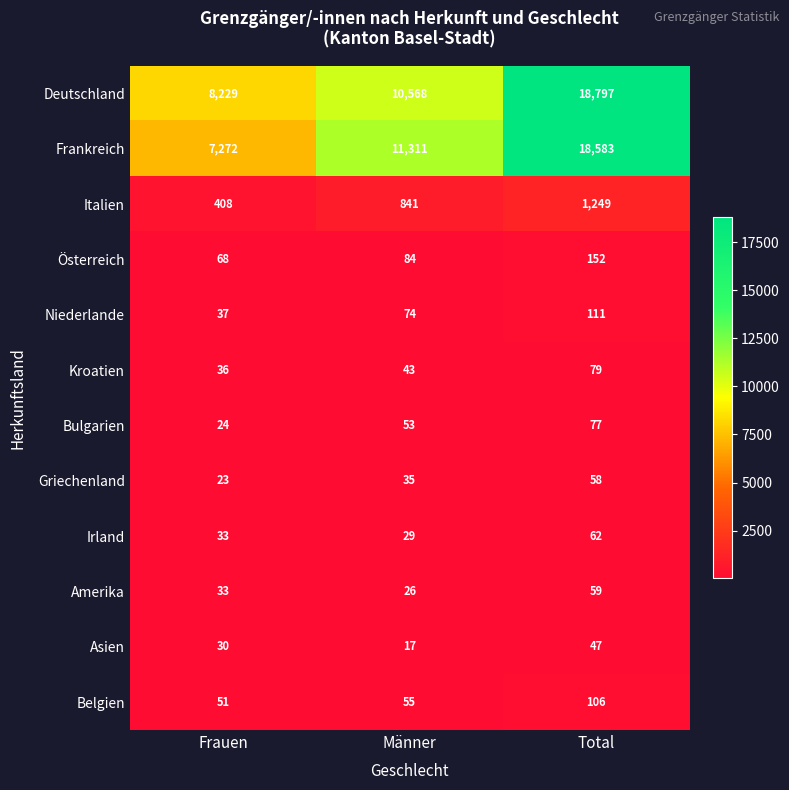

Rank the series by their maximum value, from highest to lowest.

Deutschland, Frankreich, Italien, Österreich, Niederlande, Belgien, Kroatien, Bulgarien, Irland, Amerika, Griechenland, Asien